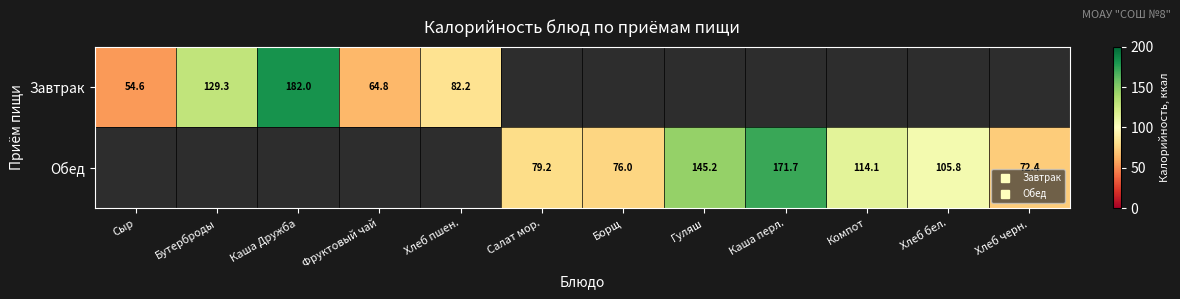

Rank the categories by Обед value from highest to lowest.

Каша перл., Гуляш, Компот, Хлеб бел., Салат мор., Борщ, Хлеб черн., Сыр, Бутерброды, Каша Дружба, Фруктовый чай, Хлеб пшен.